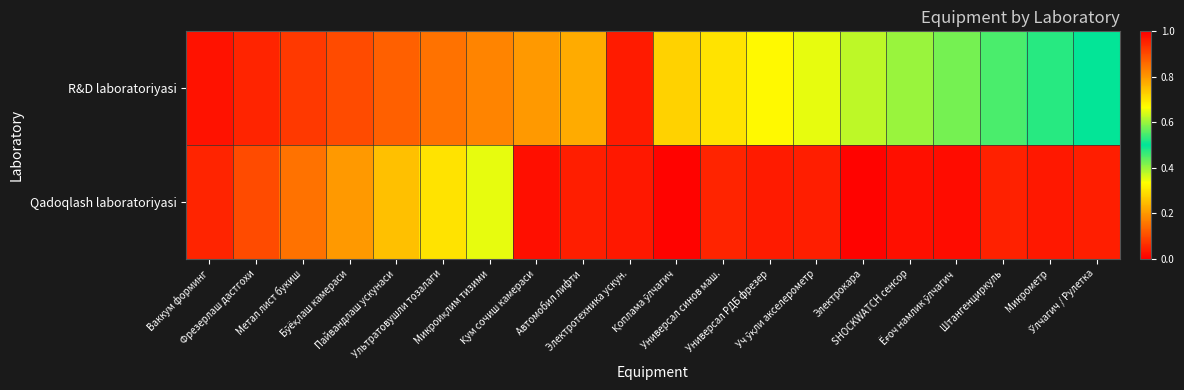

Reading left to right, extract all data points from this chart.

R&D laboratoriyasi: Ваккум форминг=0.0	Фрезерлаш дастгохи=0.1	Метал лист букиш=0.1	Бўёқлаш камераси=0.1	Пайвандлаш ускунаси=0.1	Ультратовушли тозалаги=0.1	Микроиқлим тизими=0.2	Қум сочиш камераси=0.2	Автомобил лифти=0.2	Электротехника ускун.=0.0	Қоплама ўлчагич=0.3	Универсал синов маш.=0.3	Универсал РДБ фрезер=0.3	Уч ўқли акселерометр=0.3	Электрокара=0.4	SHOCKWATCH сенсор=0.4	Ёғоч намлик ўлчагич=0.4	Штангенциркуль=0.5	Микрометр=0.5	Ўлчагич / Рулетка=0.5
Qadoqlash laboratoriyasi: Ваккум форминг=0.1	Фрезерлаш дастгохи=0.1	Метал лист букиш=0.1	Бўёқлаш камераси=0.2	Пайвандлаш ускунаси=0.2	Ультратовушли тозалаги=0.3	Микроиқлим тизими=0.3	Қум сочиш камераси=0.0	Автомобил лифти=0.0	Электротехника ускун.=0.0	Қоплама ўлчагич=0.0	Универсал синов маш.=0.0	Универсал РДБ фрезер=0.0	Уч ўқли акселерометр=0.0	Электрокара=0.0	SHOCKWATCH сенсор=0.0	Ёғоч намлик ўлчагич=0.0	Штангенциркуль=0.0	Микрометр=0.0	Ўлчагич / Рулетка=0.0